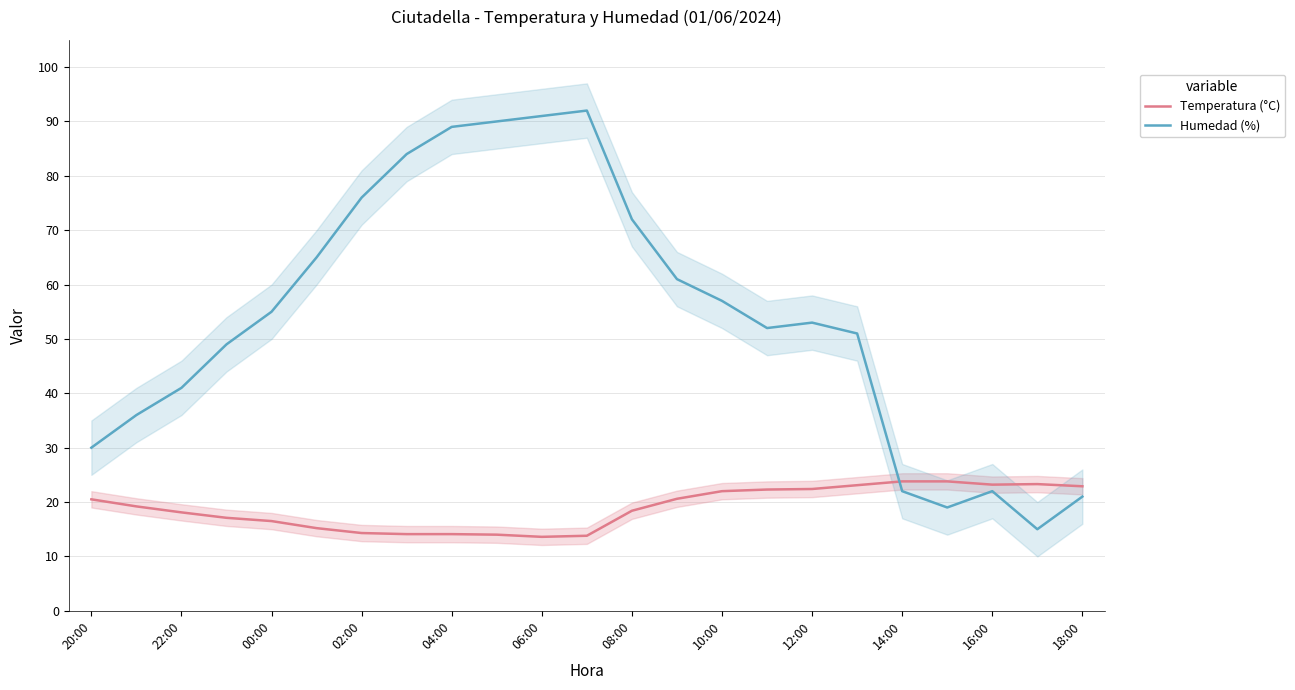

True or false: Temperatura (°C) has a value of 8.8 at 22:00.

False